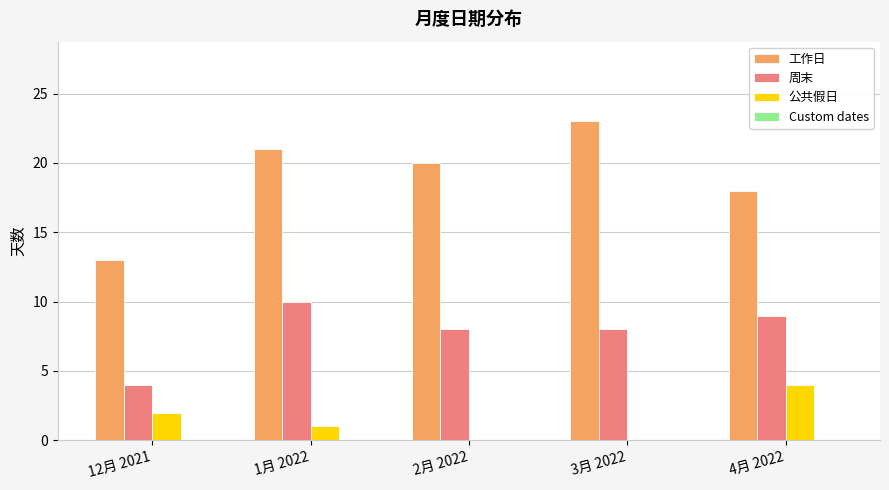

Is the value of 公共假日 at 4月 2022 greater than the value of 周末 at 3月 2022?

No